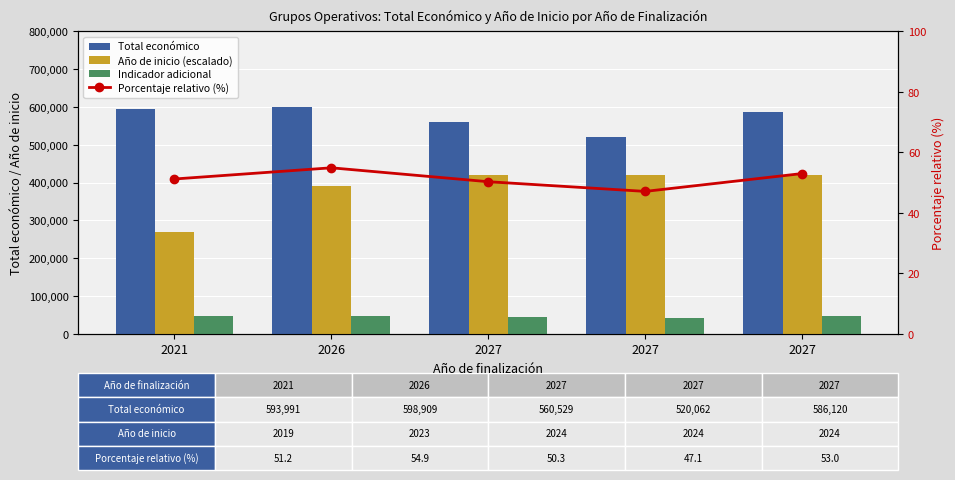

Which series has the widest spread of values?

Año de inicio (escalado)